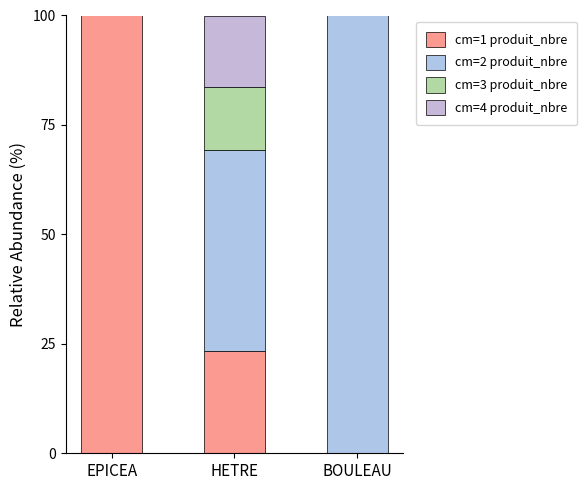

True or false: cm=2 produit_nbre has a value of 45.9 at HETRE.

True